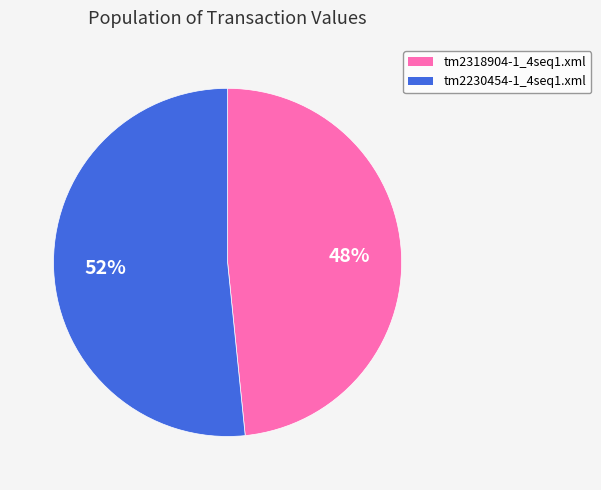

To the nearest percent, what is the combined percentage of tm2230454-1_4seq1.xml and tm2318904-1_4seq1.xml?

100%